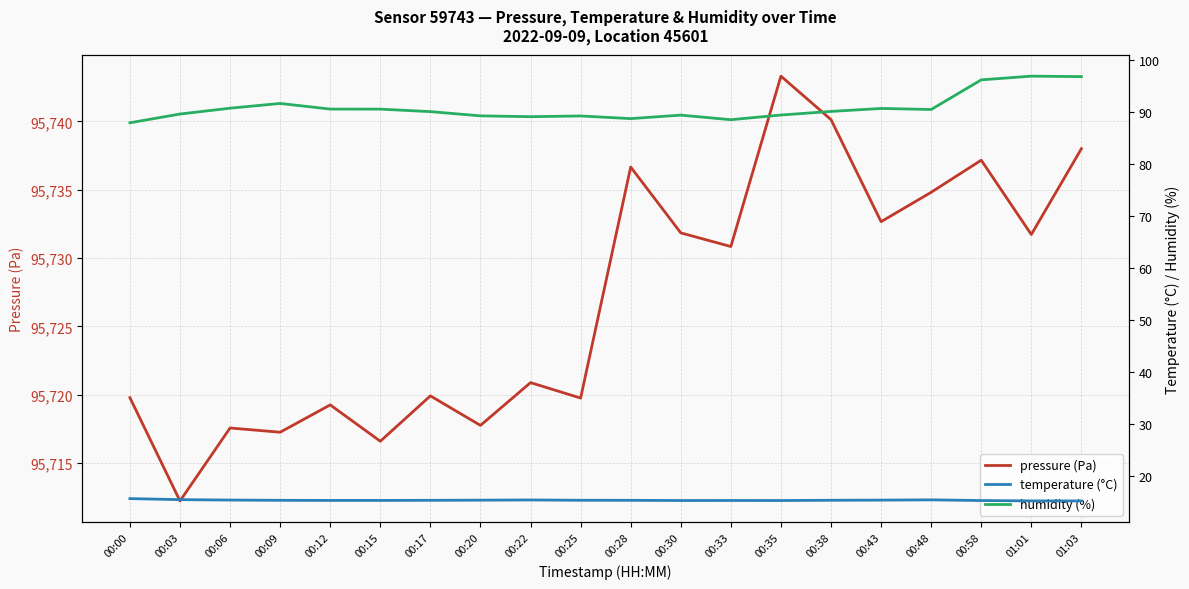

Which series has the largest total across all categories?

pressure